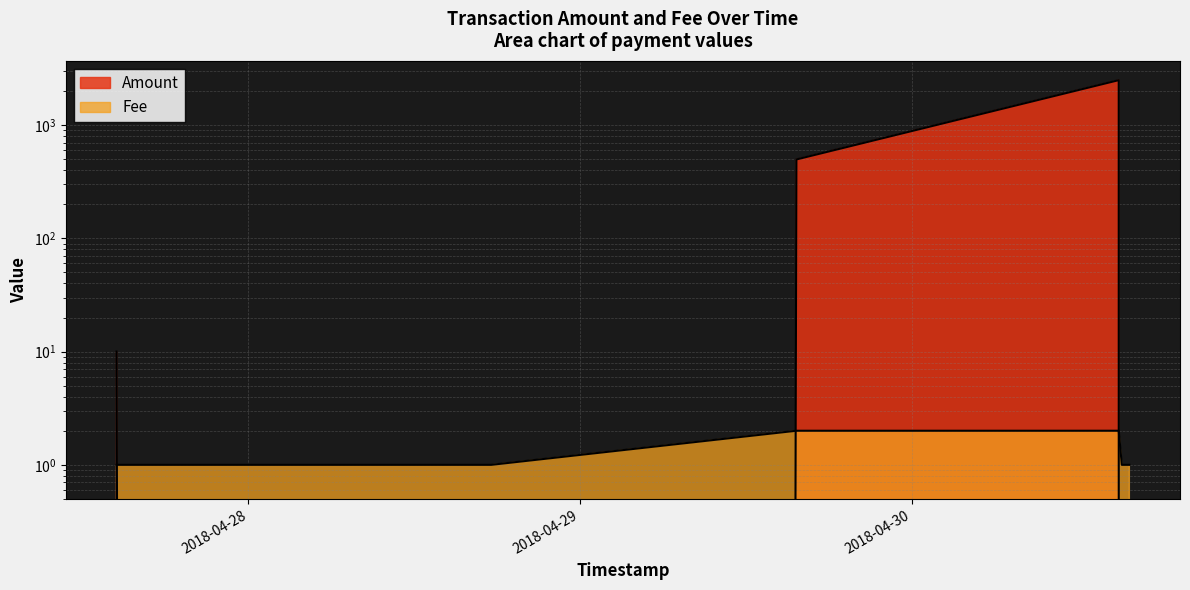

List the labels in order of value, largest first.

2018-04-30 14:56:35, 2018-04-29 15:37:53, 2018-04-30 15:42:38, 2018-04-30 15:09:57, 2018-04-28 17:33:48, 2018-04-27 14:27:47